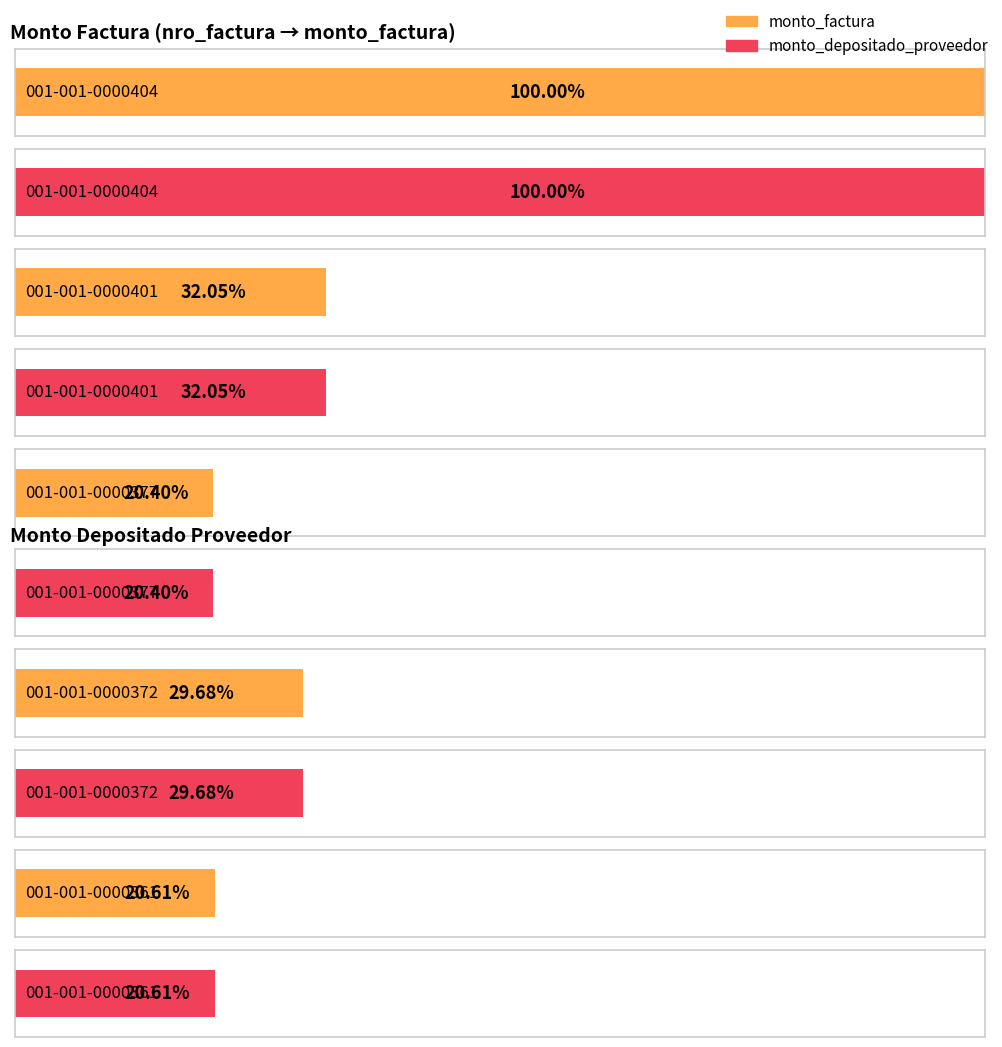

How many groups of bars are there?

5